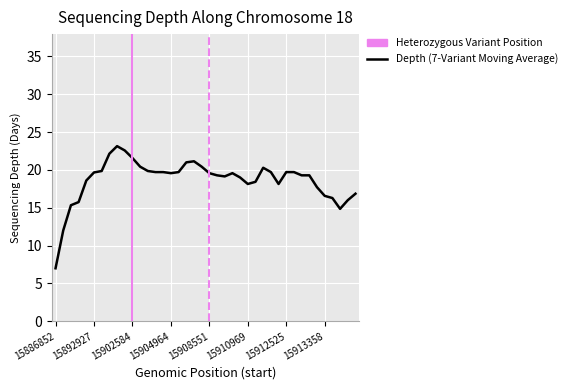

What is the minimum value shown in the chart?

7.0